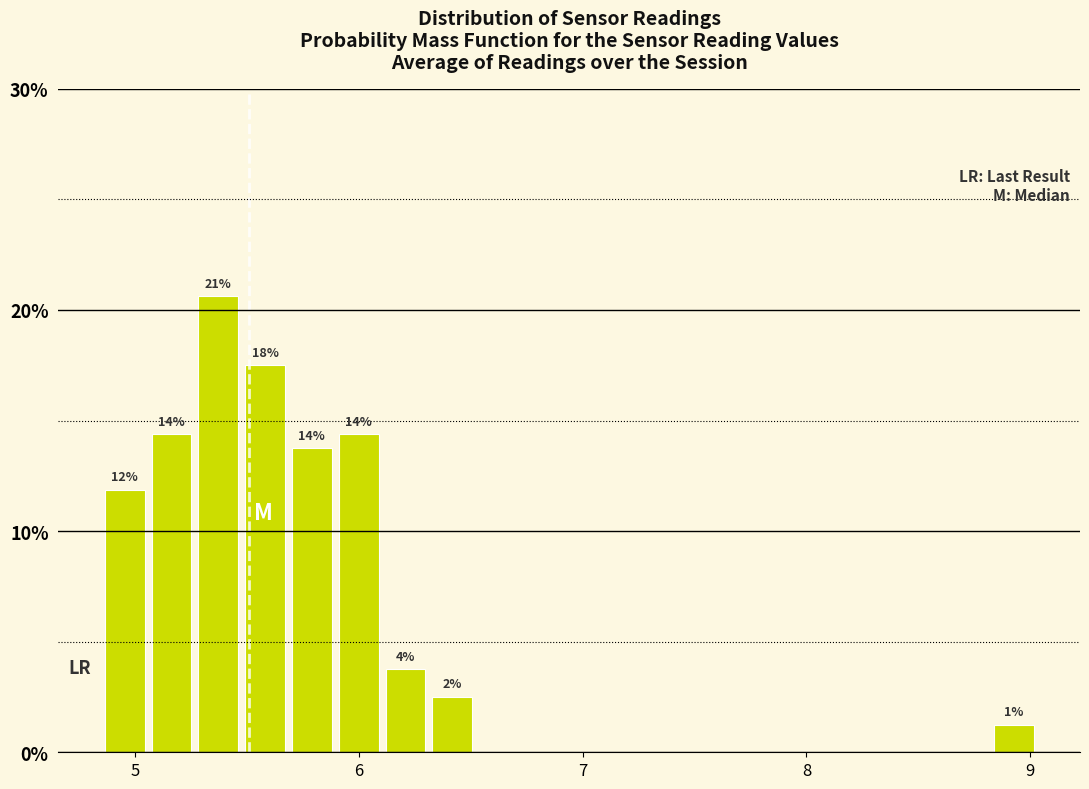

Read against the x-axis, roughly where is the centre of the tallest bar?

5.4